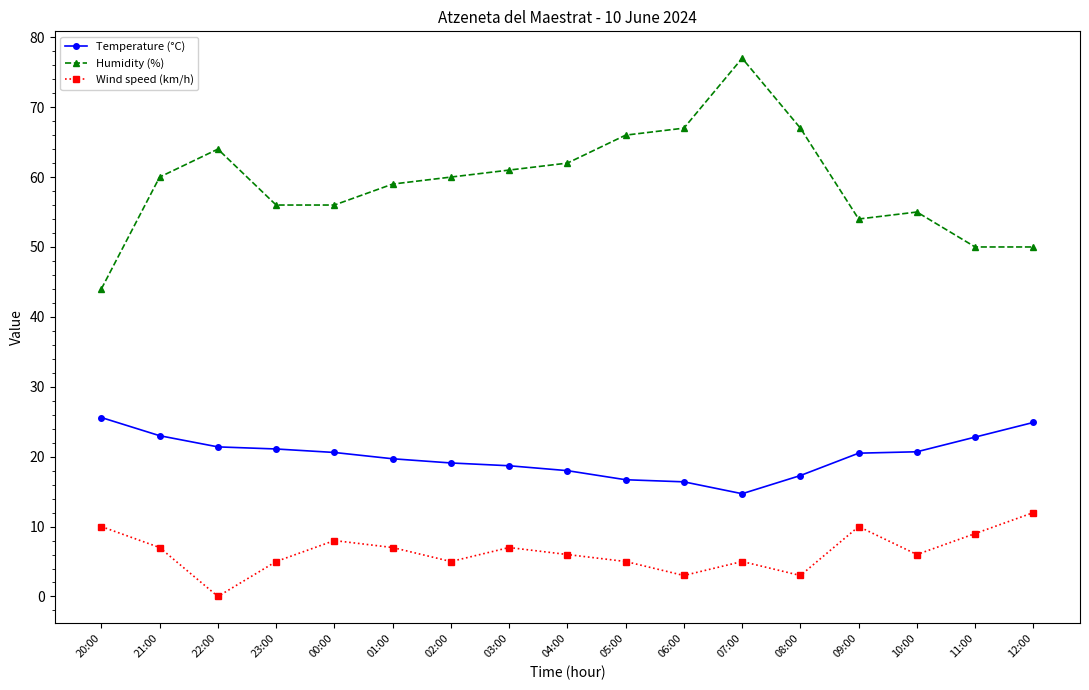

What is the approximate value of Temperature (°C) at 03:00?

18.7